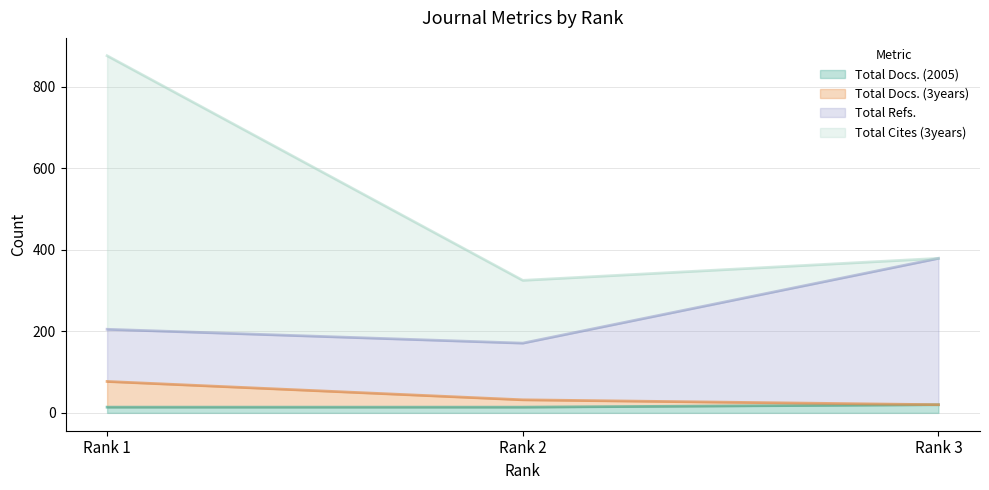

What is the maximum value for Total Docs. (2005)?

20